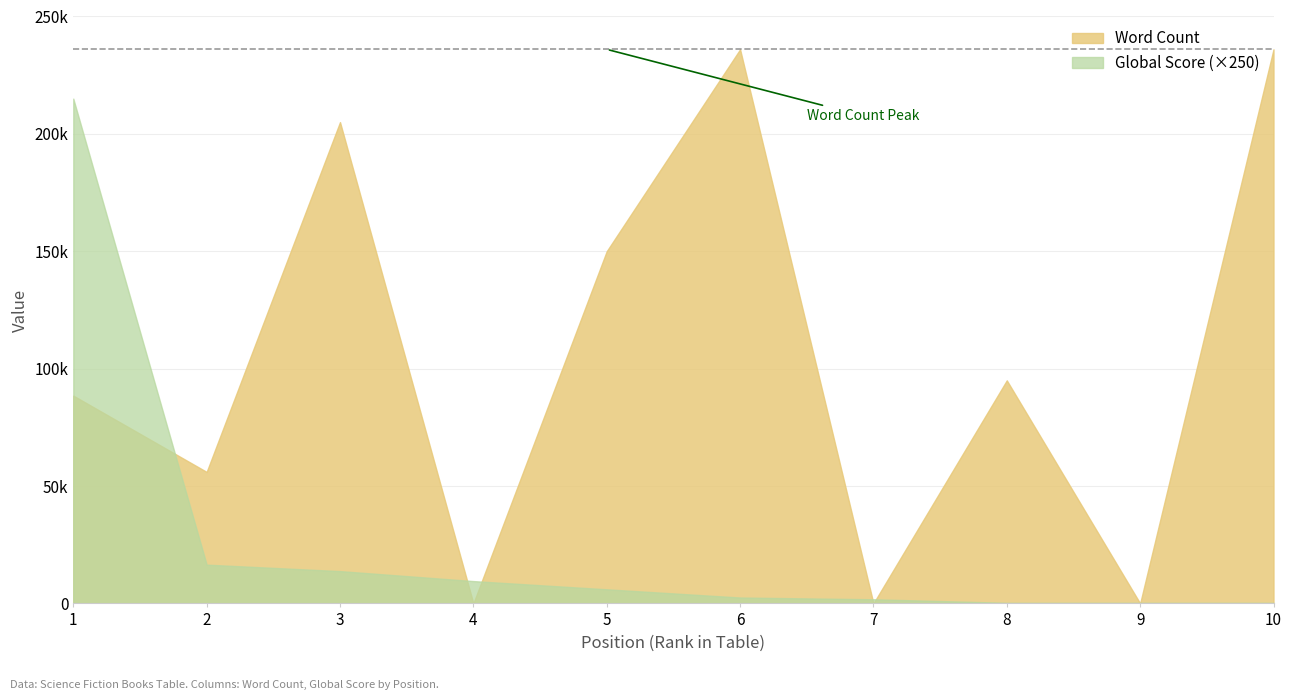

How many lines are shown in the chart?

2